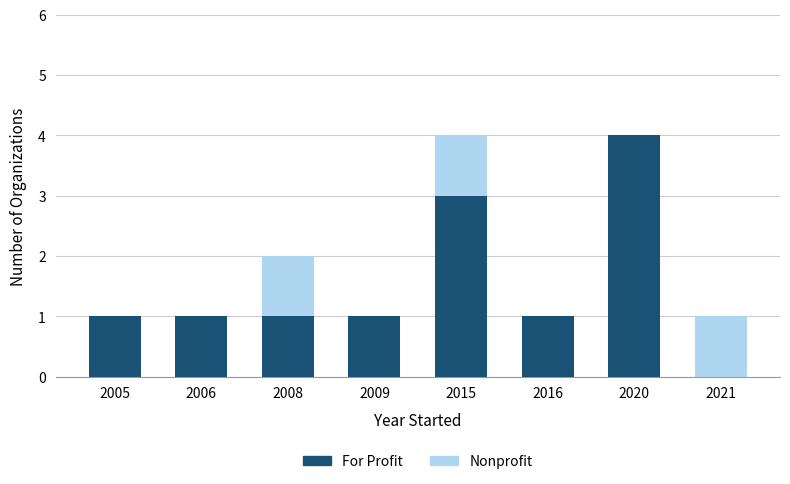

What value does the For Profit series have at 2008?

1